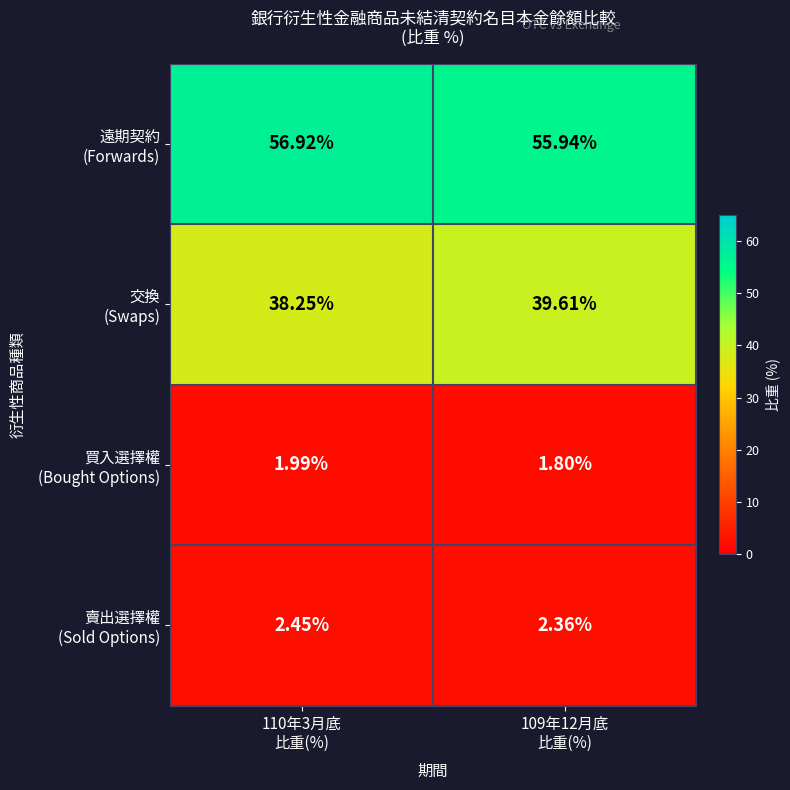

Which category has the highest value across all series?

110年3月底
比重(%)